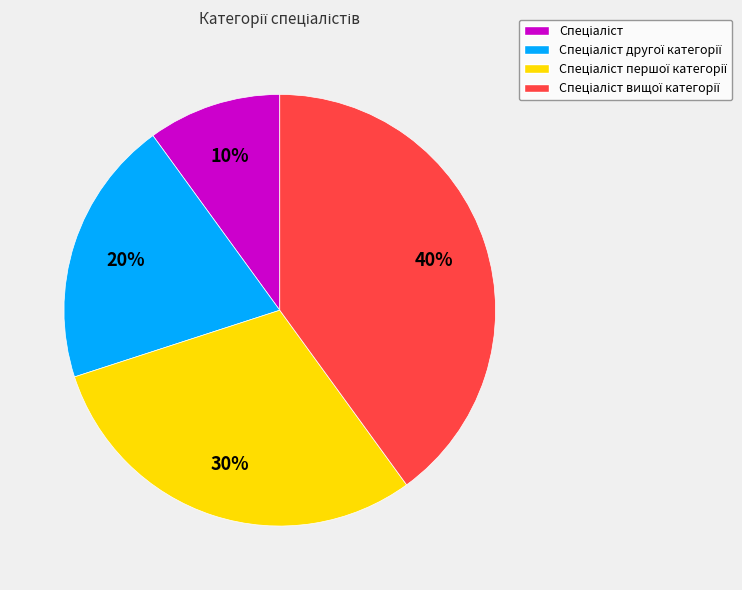

Is there any slice that represents more than half of the pie?

No